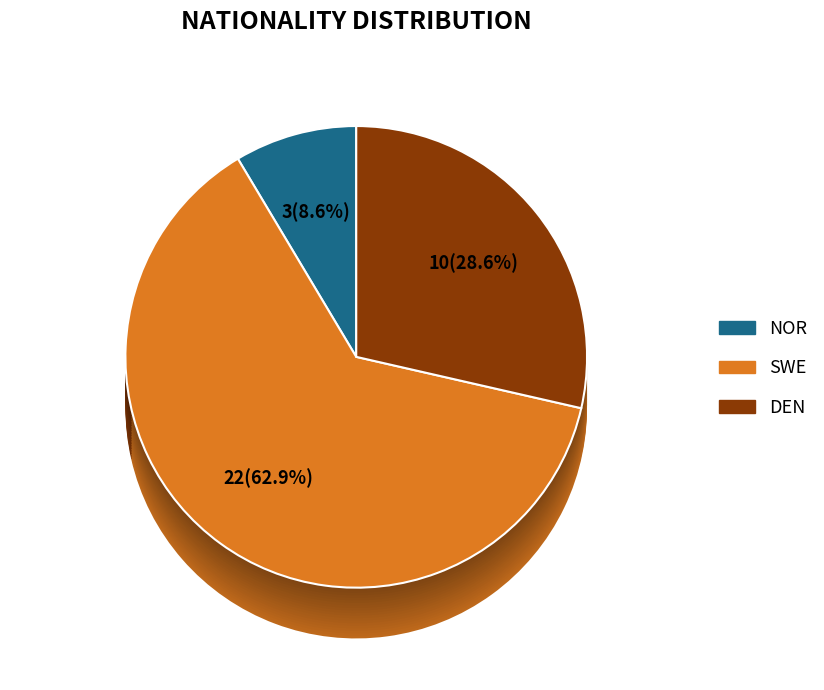

What percentage do DEN and NOR together represent?

37.1%